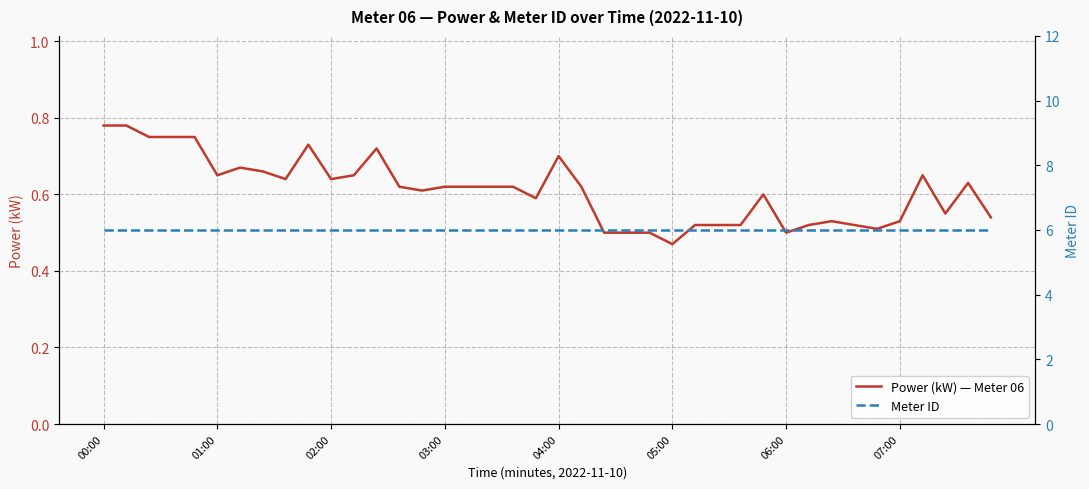

Which series has the largest range (max minus min)?

Power (kW) — Meter 06